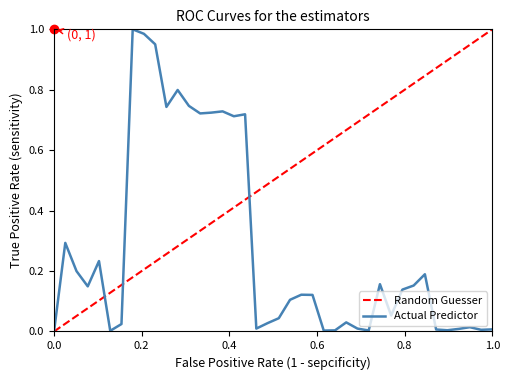

Is this an area chart (filled region under the line)?

No